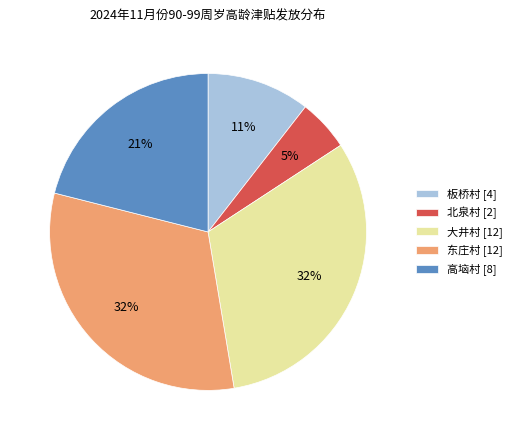

Do 板桥村 [4] and 东庄村 [12] together represent more than half of the pie?

No